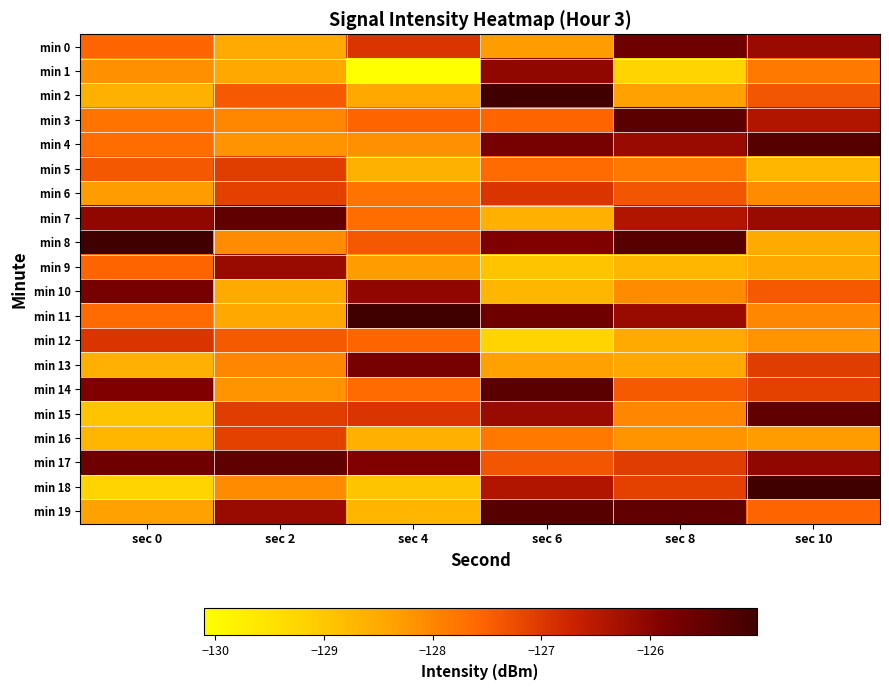

Reading left to right, extract all data points from this chart.

min 0: sec 0=-127.5	sec 2=-128.5	sec 4=-127.0	sec 6=-128.3	sec 8=-125.6	sec 10=-126.2
min 1: sec 0=-128.1	sec 2=-128.5	sec 4=-130.1	sec 6=-126.1	sec 8=-129.2	sec 10=-127.8
min 2: sec 0=-128.6	sec 2=-127.4	sec 4=-128.5	sec 6=-125.0	sec 8=-128.4	sec 10=-127.4
min 3: sec 0=-127.8	sec 2=-128.0	sec 4=-127.5	sec 6=-127.6	sec 8=-125.4	sec 10=-126.4
min 4: sec 0=-127.7	sec 2=-128.2	sec 4=-128.1	sec 6=-125.8	sec 8=-126.2	sec 10=-125.3
min 5: sec 0=-127.4	sec 2=-127.1	sec 4=-128.6	sec 6=-127.6	sec 8=-127.8	sec 10=-128.7
min 6: sec 0=-128.3	sec 2=-127.1	sec 4=-127.8	sec 6=-127.0	sec 8=-127.4	sec 10=-128.1
min 7: sec 0=-126.1	sec 2=-125.5	sec 4=-127.7	sec 6=-128.6	sec 8=-126.4	sec 10=-126.2
min 8: sec 0=-125.0	sec 2=-128.1	sec 4=-127.4	sec 6=-125.9	sec 8=-125.3	sec 10=-128.5
min 9: sec 0=-127.6	sec 2=-126.2	sec 4=-128.3	sec 6=-129.0	sec 8=-128.7	sec 10=-128.5
min 10: sec 0=-125.8	sec 2=-128.5	sec 4=-126.1	sec 6=-128.7	sec 8=-128.1	sec 10=-127.4
min 11: sec 0=-127.6	sec 2=-128.5	sec 4=-125.0	sec 6=-125.6	sec 8=-126.2	sec 10=-128.0
min 12: sec 0=-127.0	sec 2=-127.4	sec 4=-127.6	sec 6=-129.2	sec 8=-128.5	sec 10=-128.2
min 13: sec 0=-128.6	sec 2=-128.0	sec 4=-125.8	sec 6=-128.4	sec 8=-128.5	sec 10=-127.1
min 14: sec 0=-125.9	sec 2=-128.2	sec 4=-127.6	sec 6=-125.4	sec 8=-127.4	sec 10=-127.1
min 15: sec 0=-129.0	sec 2=-127.1	sec 4=-127.0	sec 6=-126.2	sec 8=-128.0	sec 10=-125.5
min 16: sec 0=-128.7	sec 2=-127.1	sec 4=-128.6	sec 6=-127.8	sec 8=-128.2	sec 10=-128.3
min 17: sec 0=-125.6	sec 2=-125.5	sec 4=-125.9	sec 6=-127.4	sec 8=-127.1	sec 10=-126.1
min 18: sec 0=-129.2	sec 2=-128.1	sec 4=-129.0	sec 6=-126.4	sec 8=-127.1	sec 10=-125.0
min 19: sec 0=-128.4	sec 2=-126.2	sec 4=-128.7	sec 6=-125.3	sec 8=-125.5	sec 10=-127.6